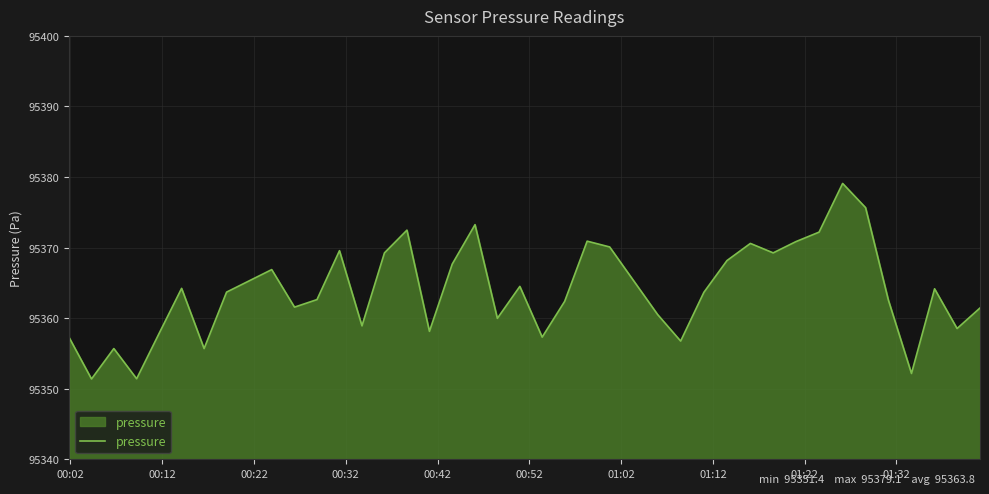

What is the minimum value shown in the chart?

95351.4